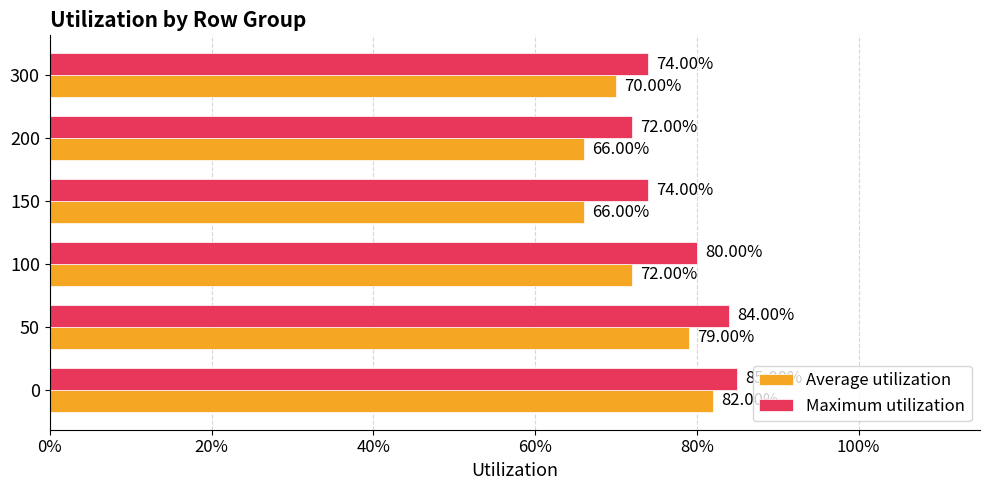

What are all the series names shown in the legend?

Average utilization, Maximum utilization